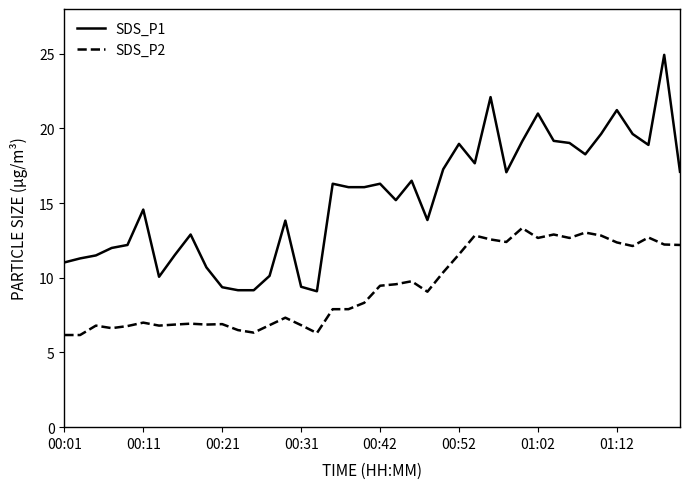

Which series has the largest total across all categories?

SDS_P1